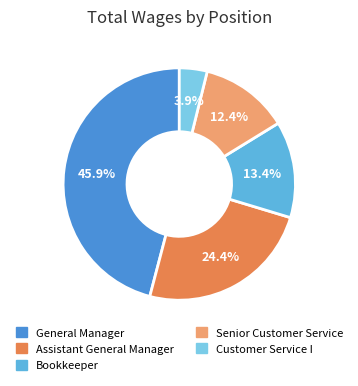

What is the largest slice in the pie chart?

General Manager